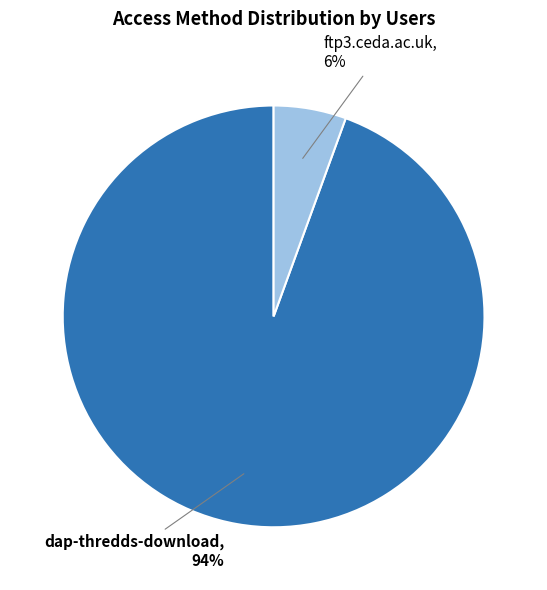

To the nearest percent, what is the average slice percentage?

50%